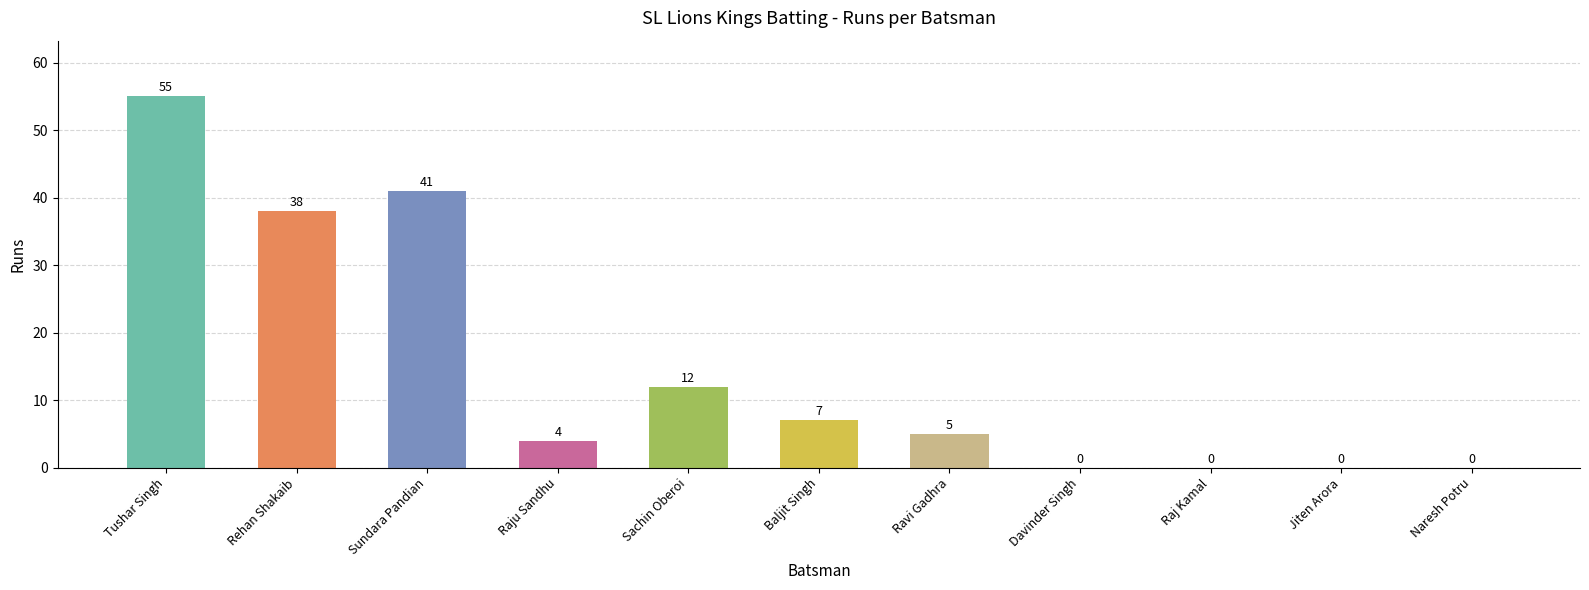

Is it true that the value at Ravi Gadhra is 5?

True